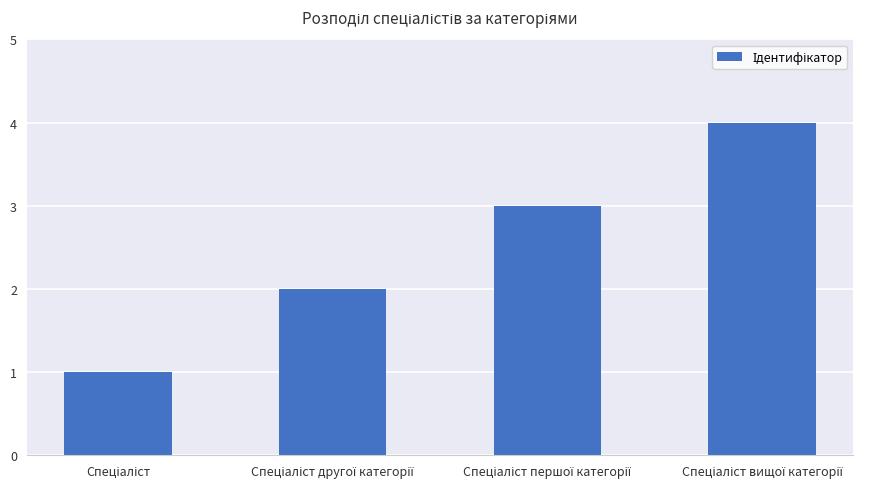

What is the difference between the maximum and minimum values?

3